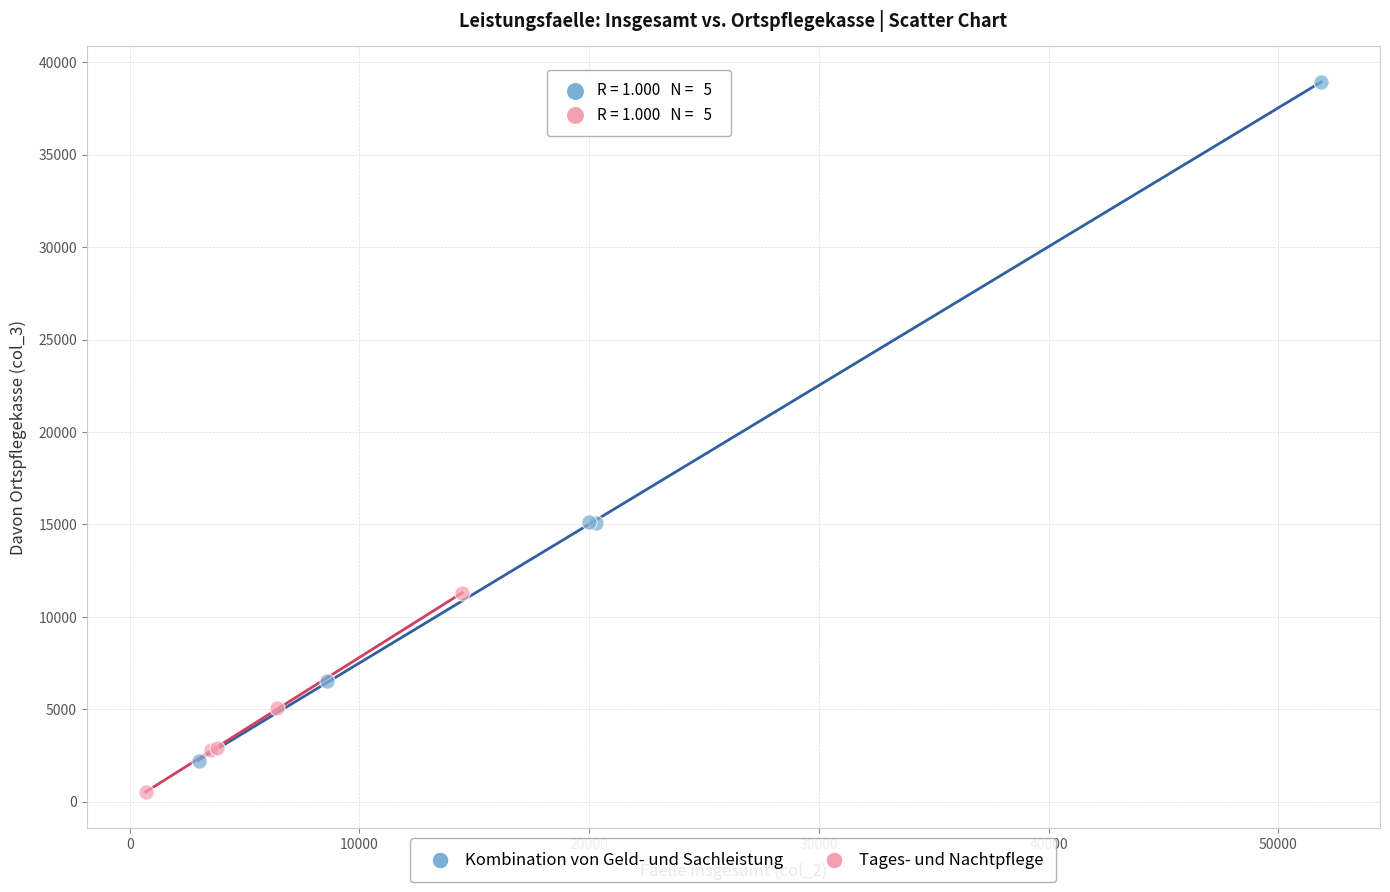

Which series has the widest spread of Y values?

Kombination von Geld- und Sachleistung